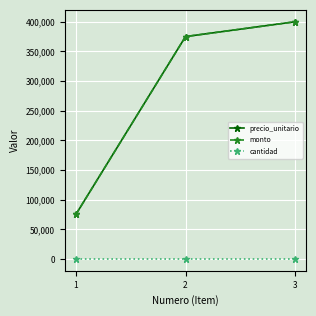

Is this an area chart (filled region under the line)?

No